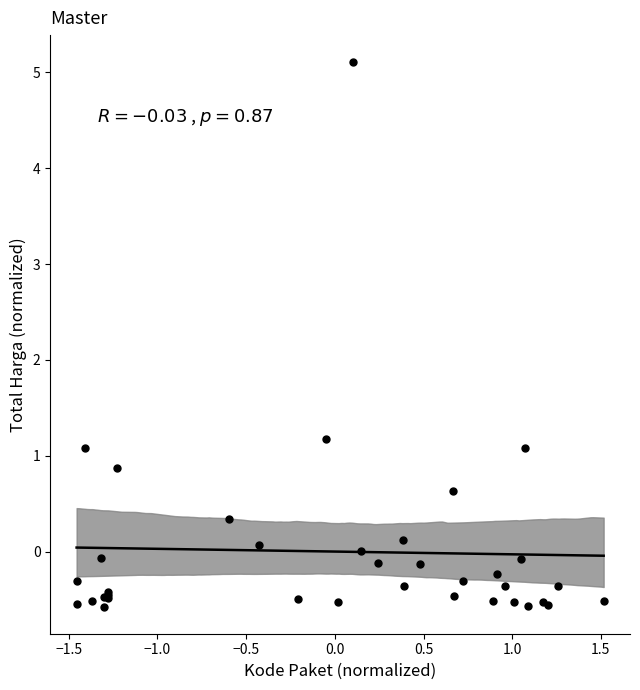

What Y value in the scatter plot is closest to 2?

1.2